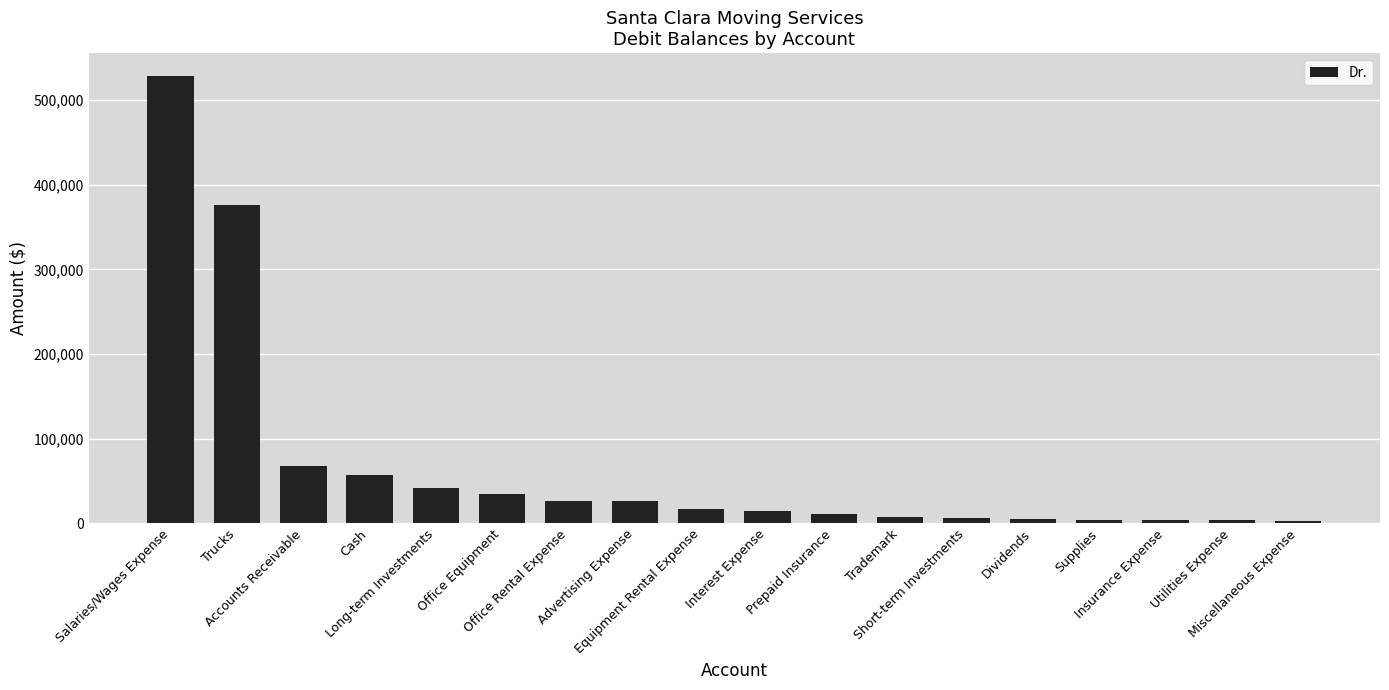

The chart shows a value of 10500 at Prepaid Insurance. True or false?

True